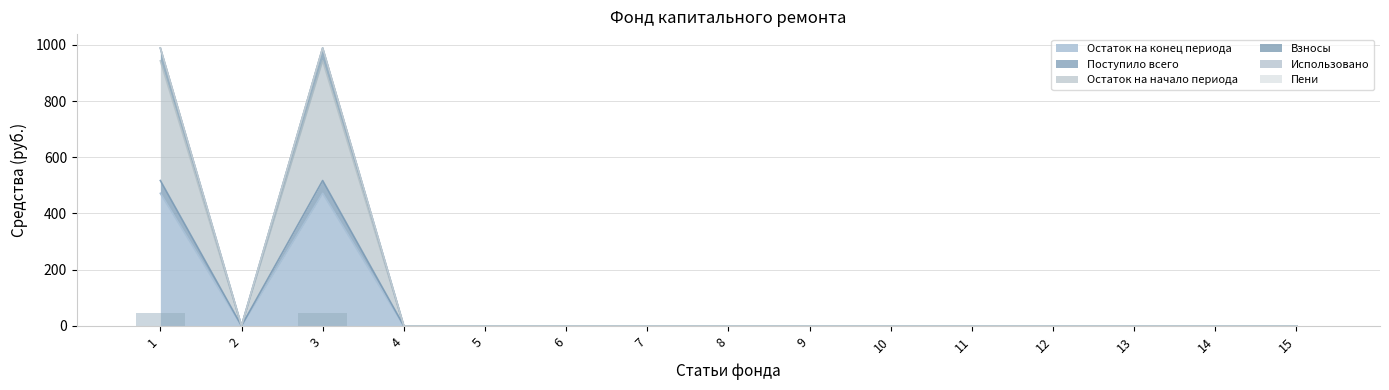

Between 4 and 5, which series saw the biggest shift?

Остаток на конец периода